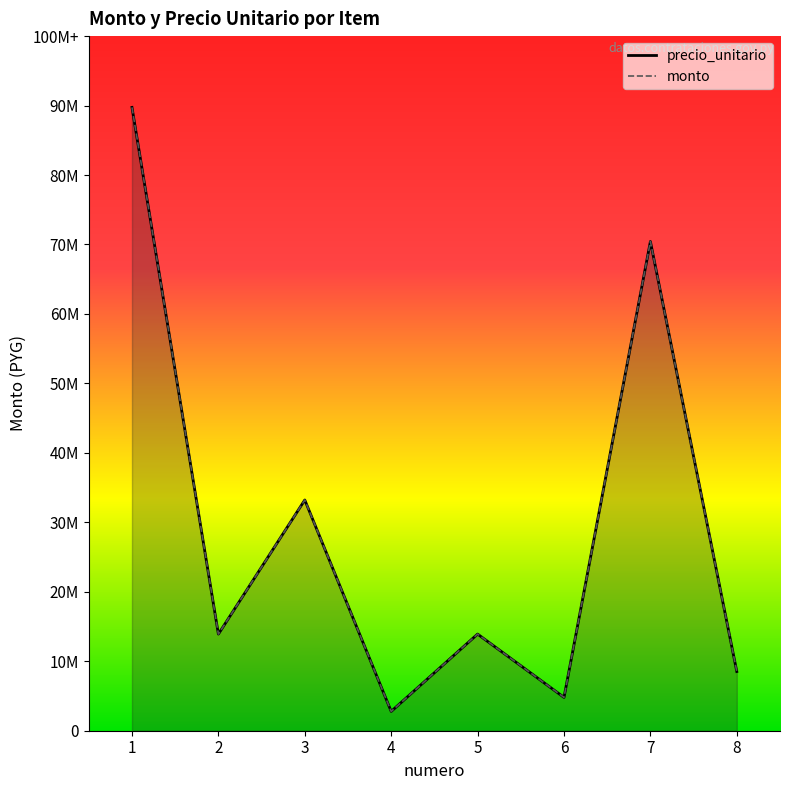

At which category is the sum across all series the highest?

1